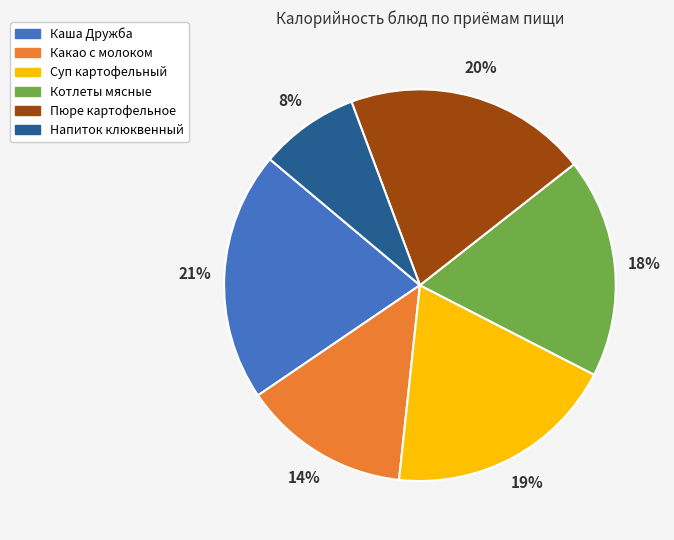

Which slice is the largest?

Каша Дружба